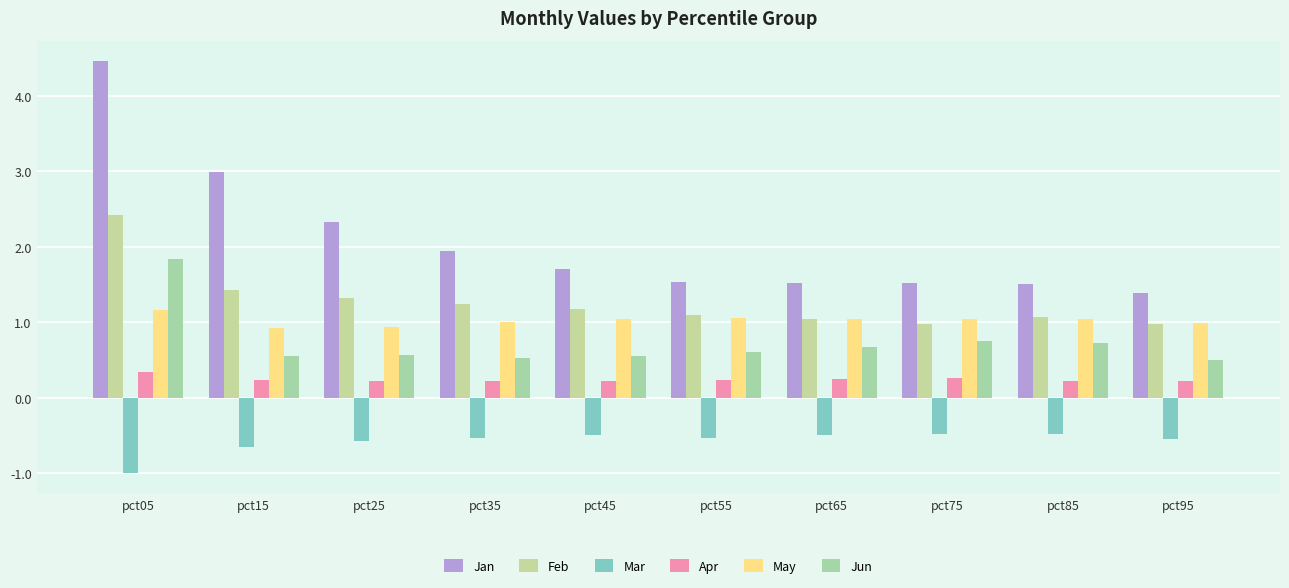

At how many categories does at least one series exceed 1?

10